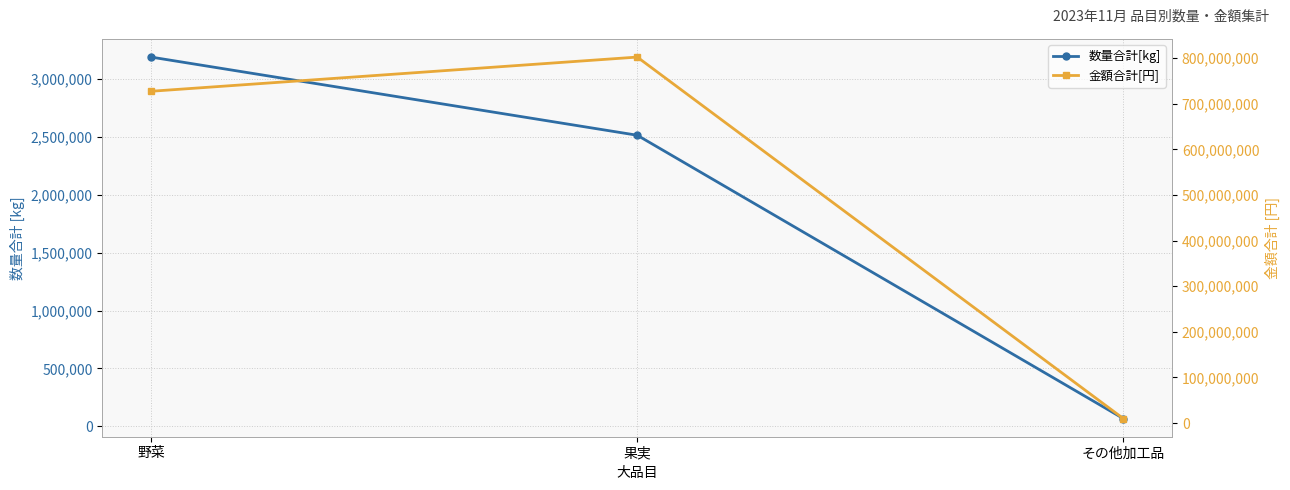

What are all the series names shown in the legend?

数量合計[kg], 金額合計[円]